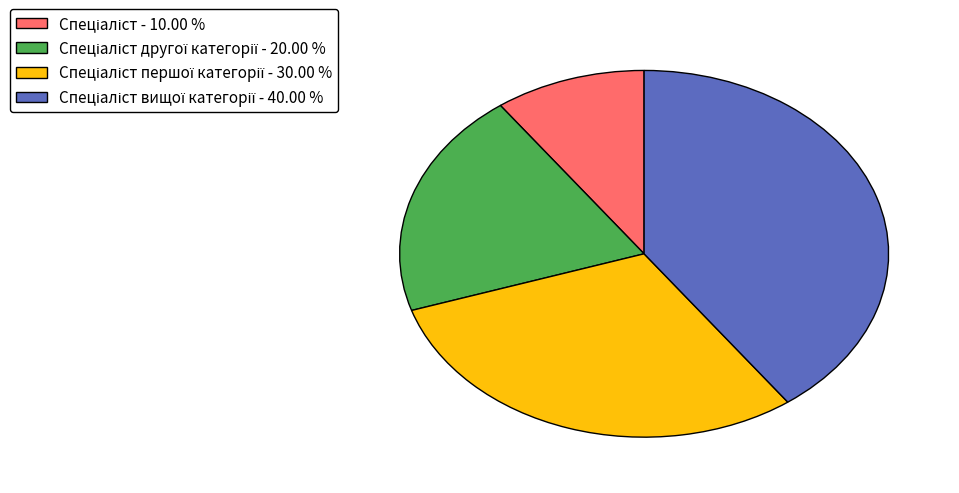

Is there any slice that represents more than half of the pie?

No